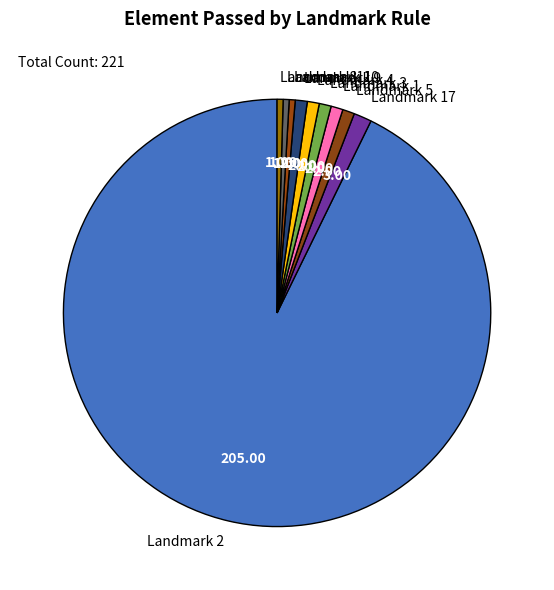

How many slices are in this pie chart?

10